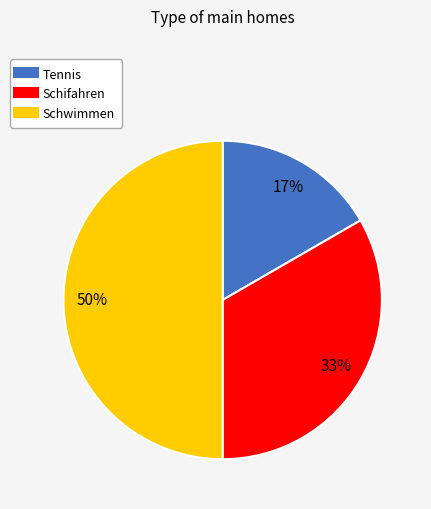

Is the sum of Schwimmen and Tennis greater than half?

Yes